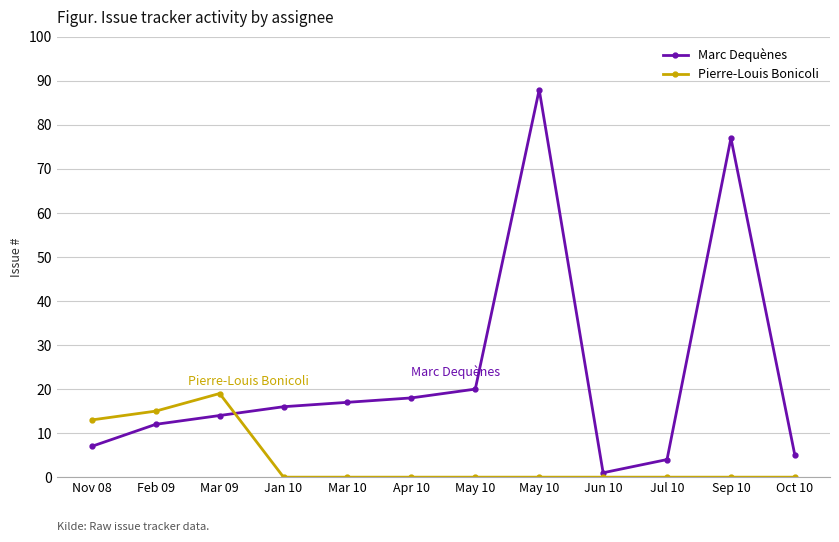

True or false: Marc Dequènes has a value of 2 at Jun 10.

False